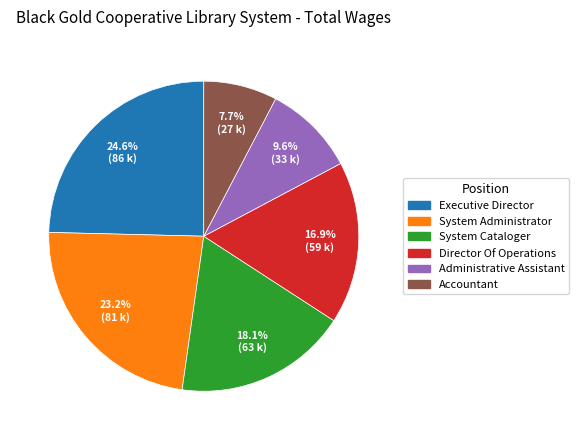

What percentage is the System Administrator slice, to the nearest percent?

23%